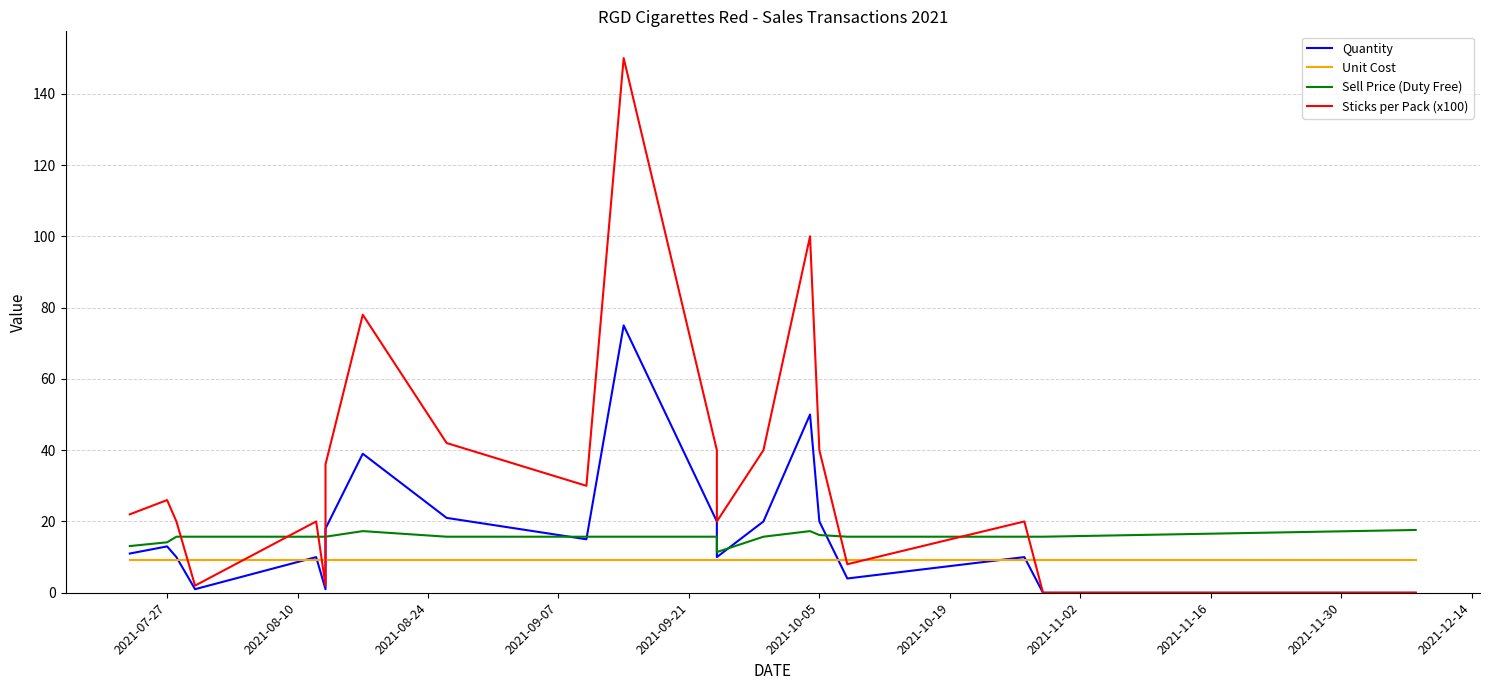

In Sell Price (Duty Free), how many points are higher than both neighbors (excluding endpoints)?

2